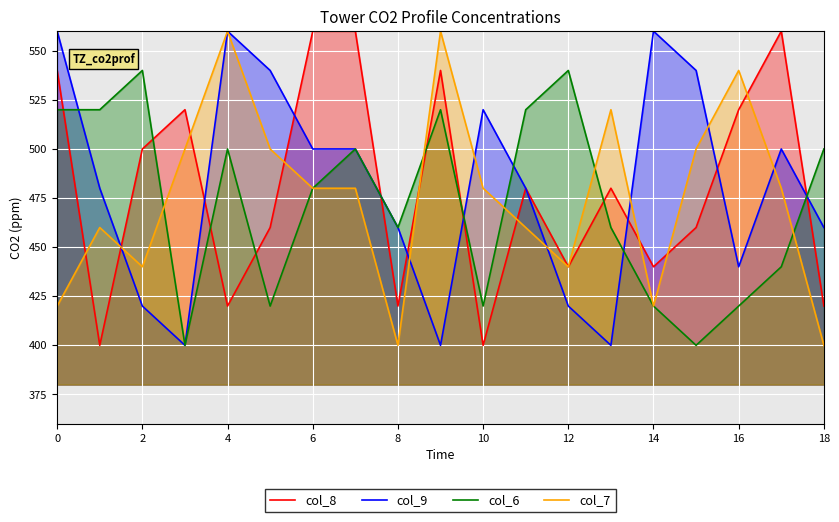

What are all the series names shown in the legend?

col_8, col_9, col_6, col_7